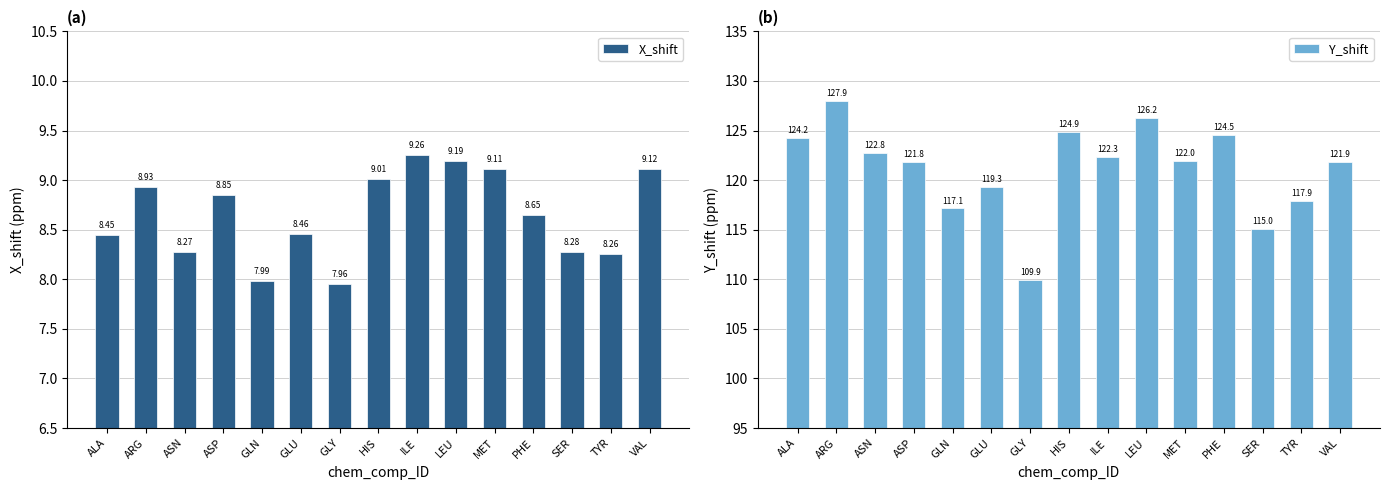

What is the difference between the second highest and minimum values in the X_shift series?

1.2